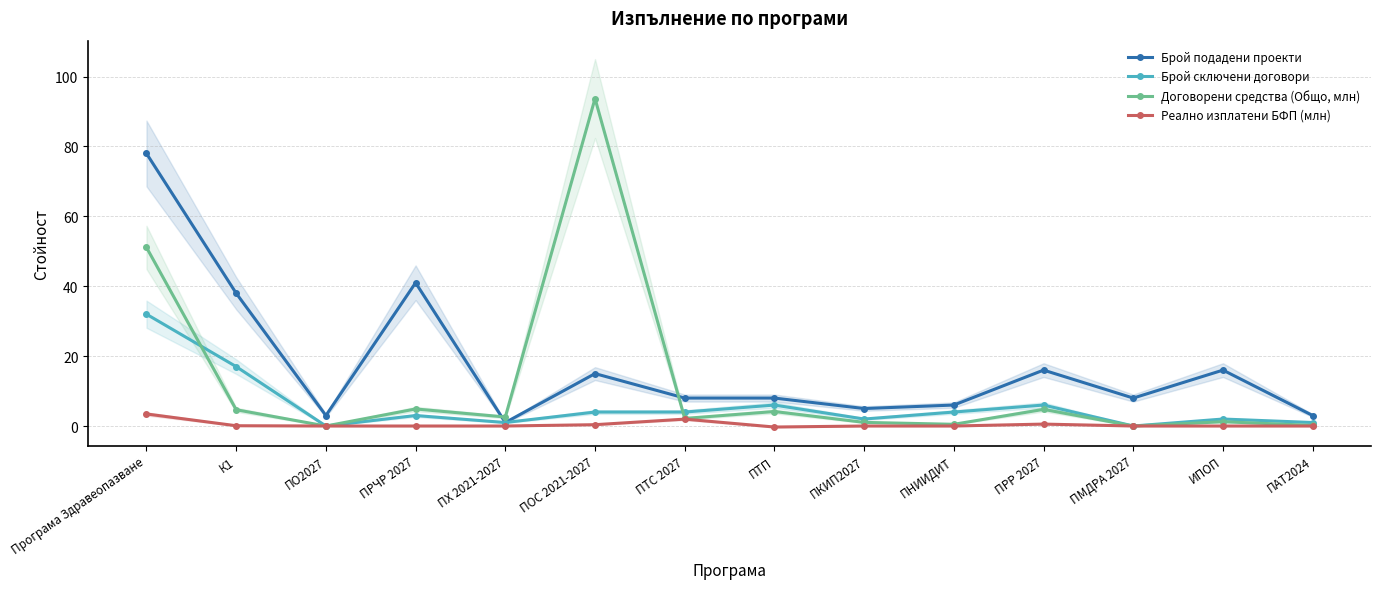

What is the difference between the Брой подадени проекти values at ПНИИДИТ and ПАТ2024?

3.0